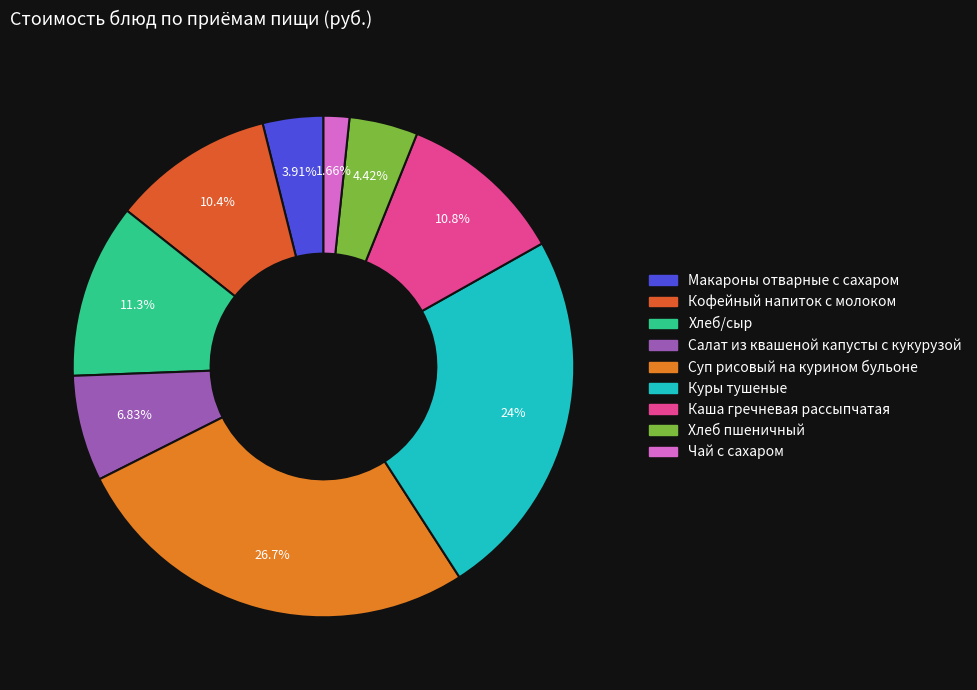

What is the ratio of the value at Чай с сахаром to the value at Каша гречневая рассыпчатая?

0.2